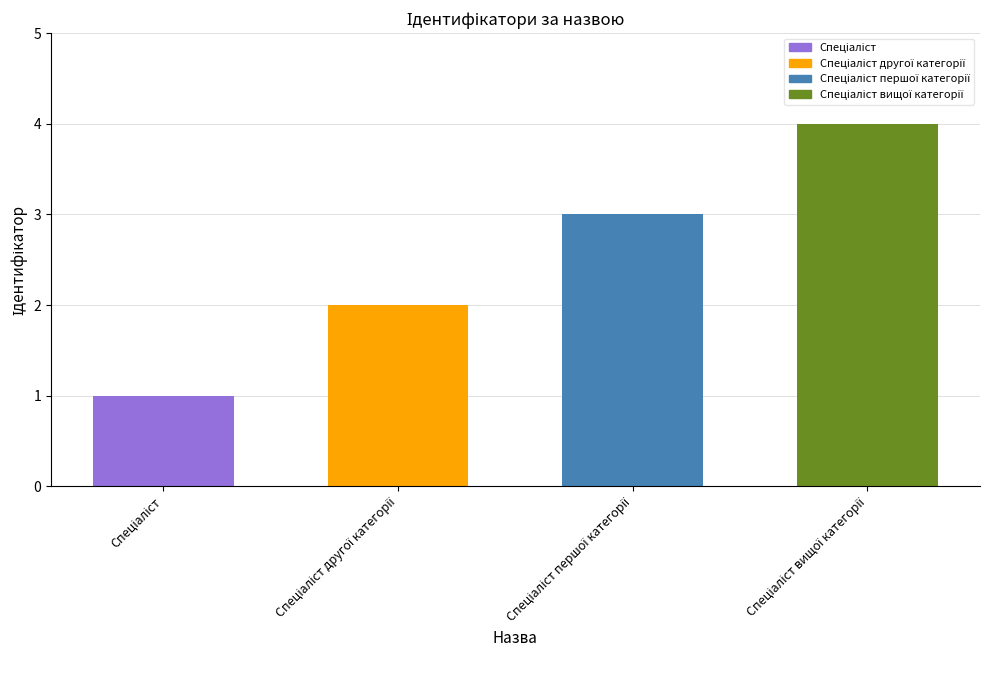

List the labels in order of value, largest first.

Спеціаліст вищої категорії, Спеціаліст першої категорії, Спеціаліст другої категорії, Спеціаліст